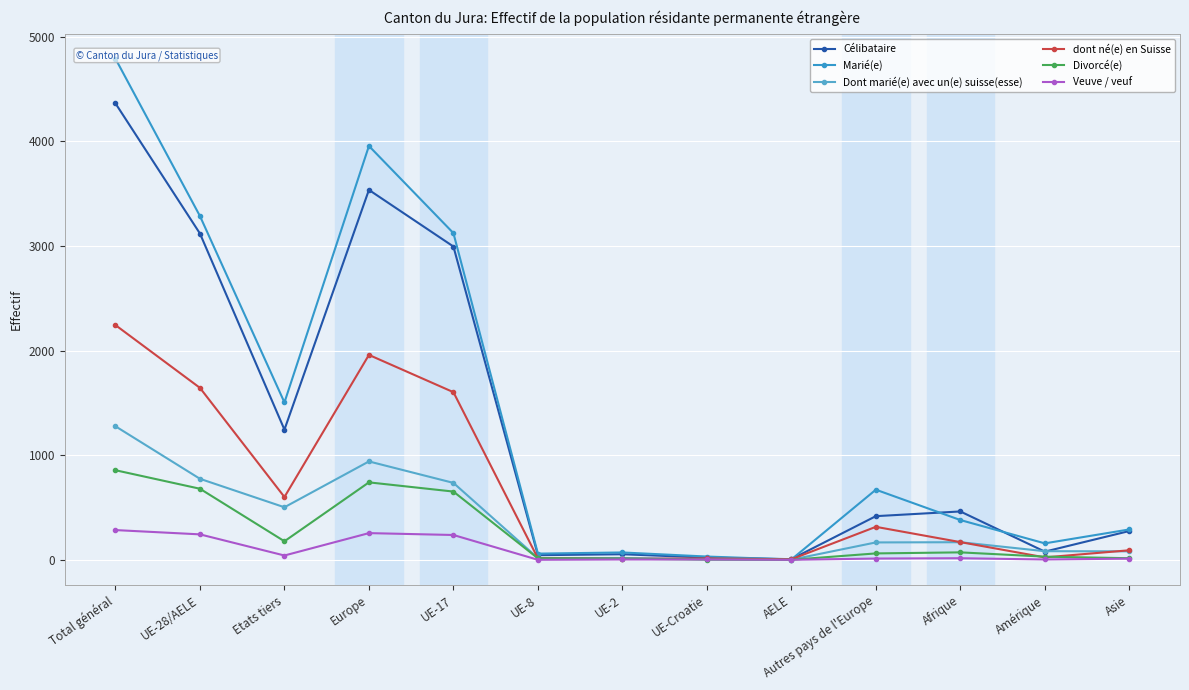

What is the total value across all series at Afrique?

1265